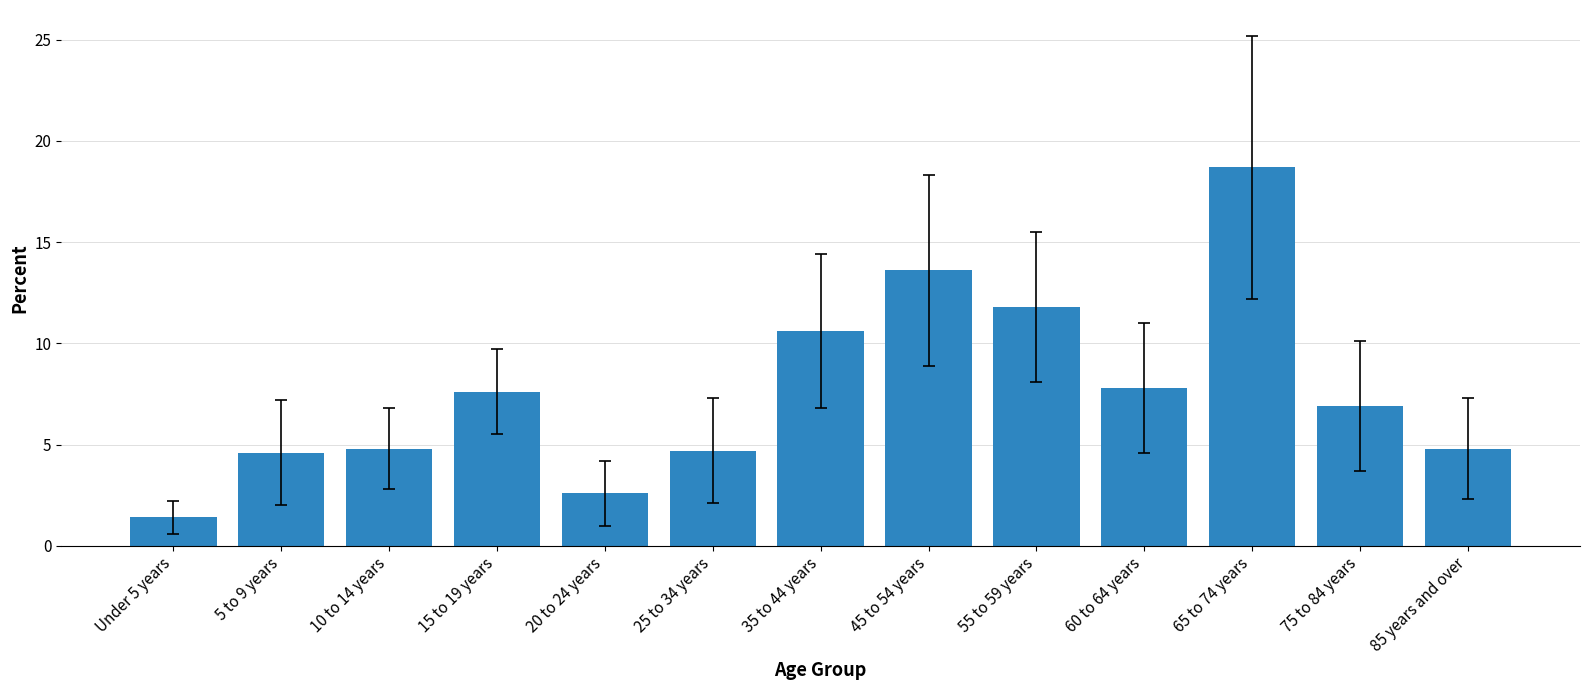

What is the label of the 13th bar from the right?

Under 5 years